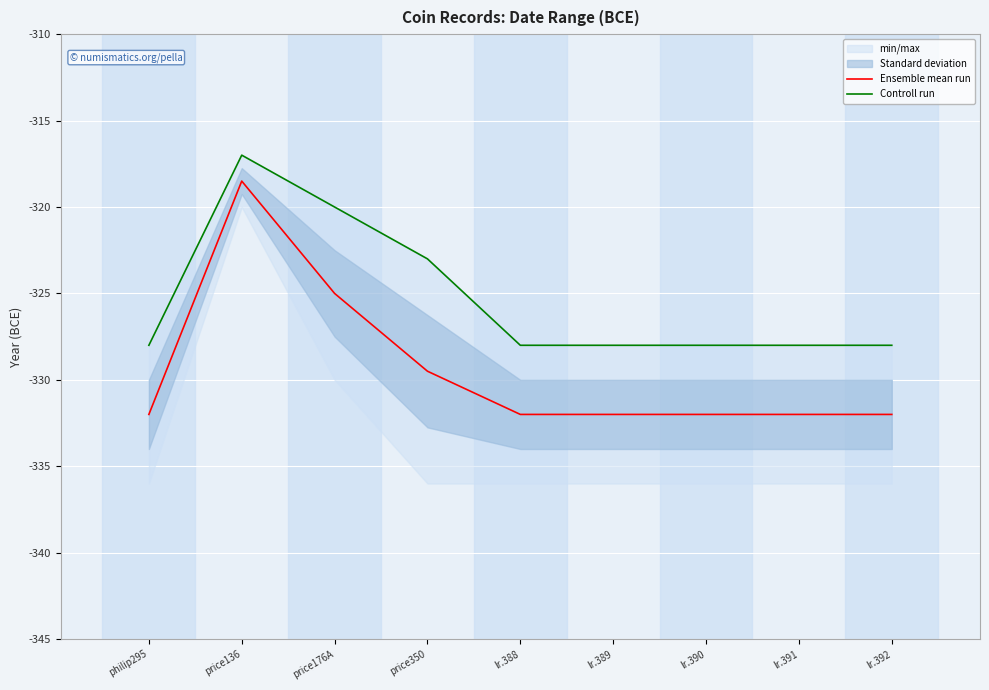

True or false: Controll run and Ensemble mean run cross at least once.

False